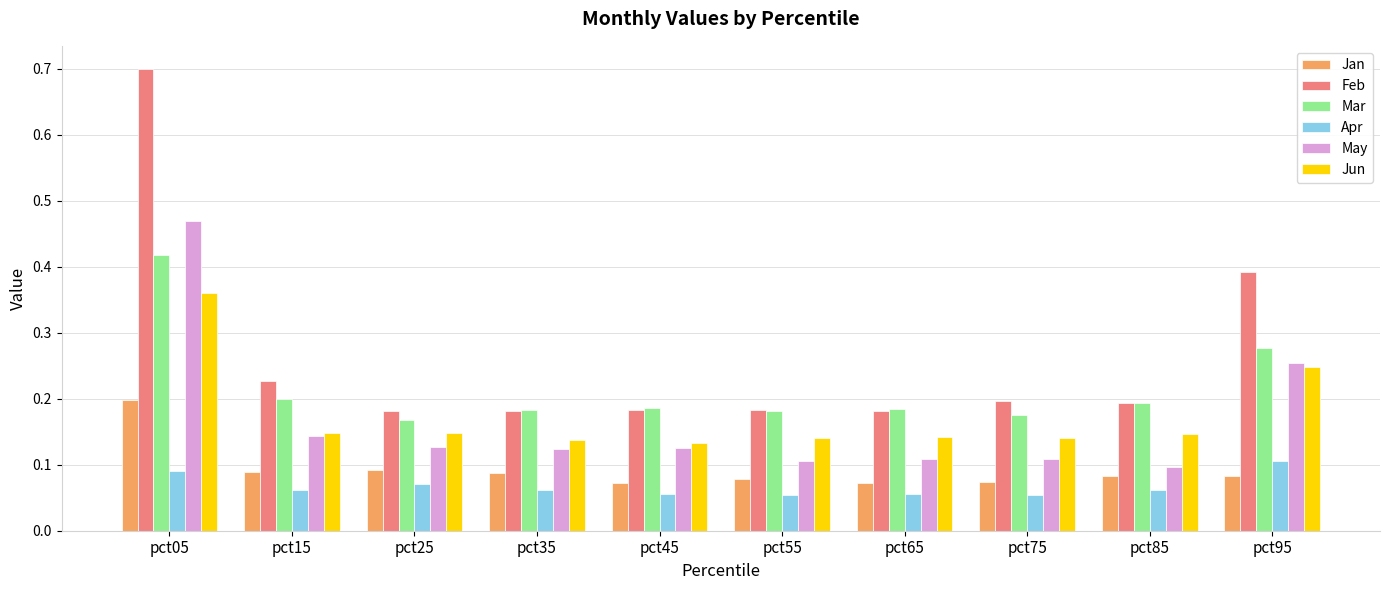

Which series changed the most between pct45 and pct95?

Feb